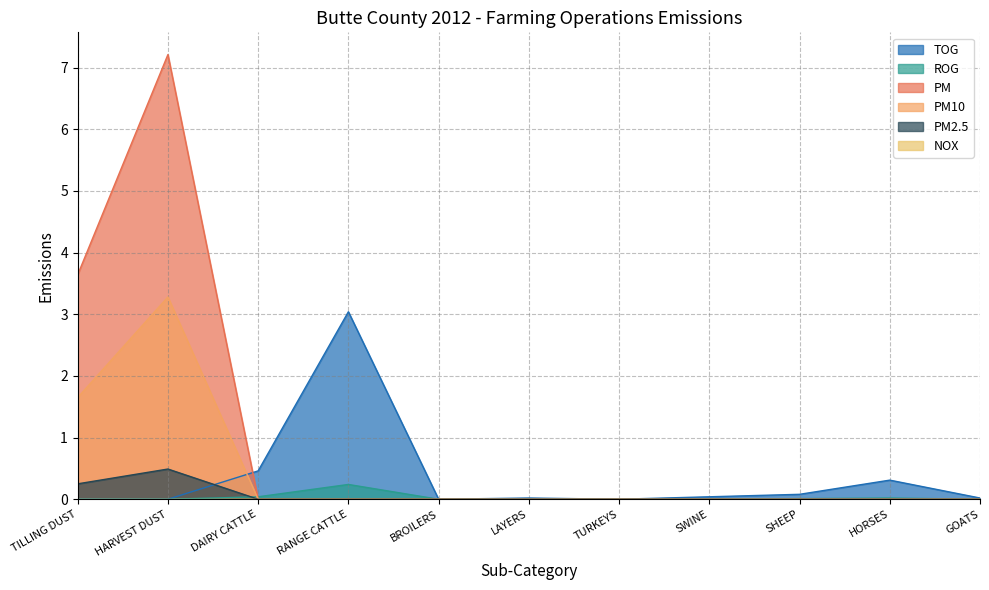

What is the difference between the maximum and minimum values in the TOG series?

3.0